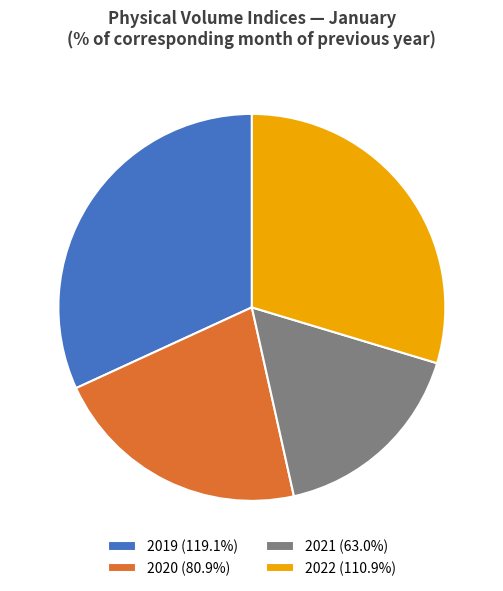

Approximately how many times larger is the value at 2019 (119.1%) compared to 2022 (110.9%)?

1.1